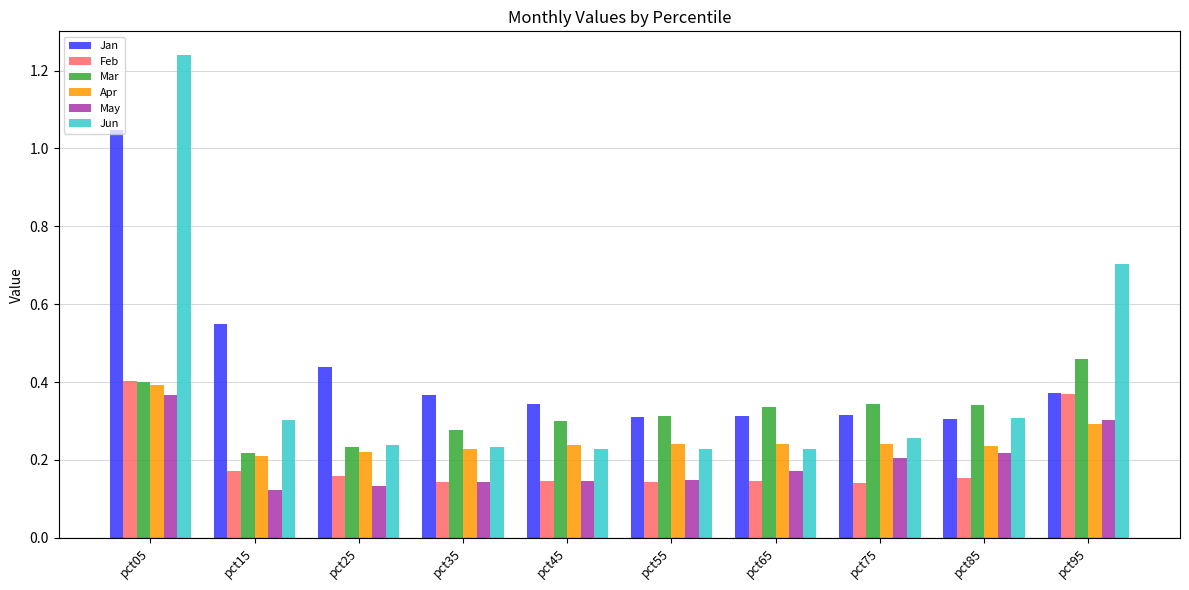

What is the sum of the Mar values at pct55 and pct85?

0.7